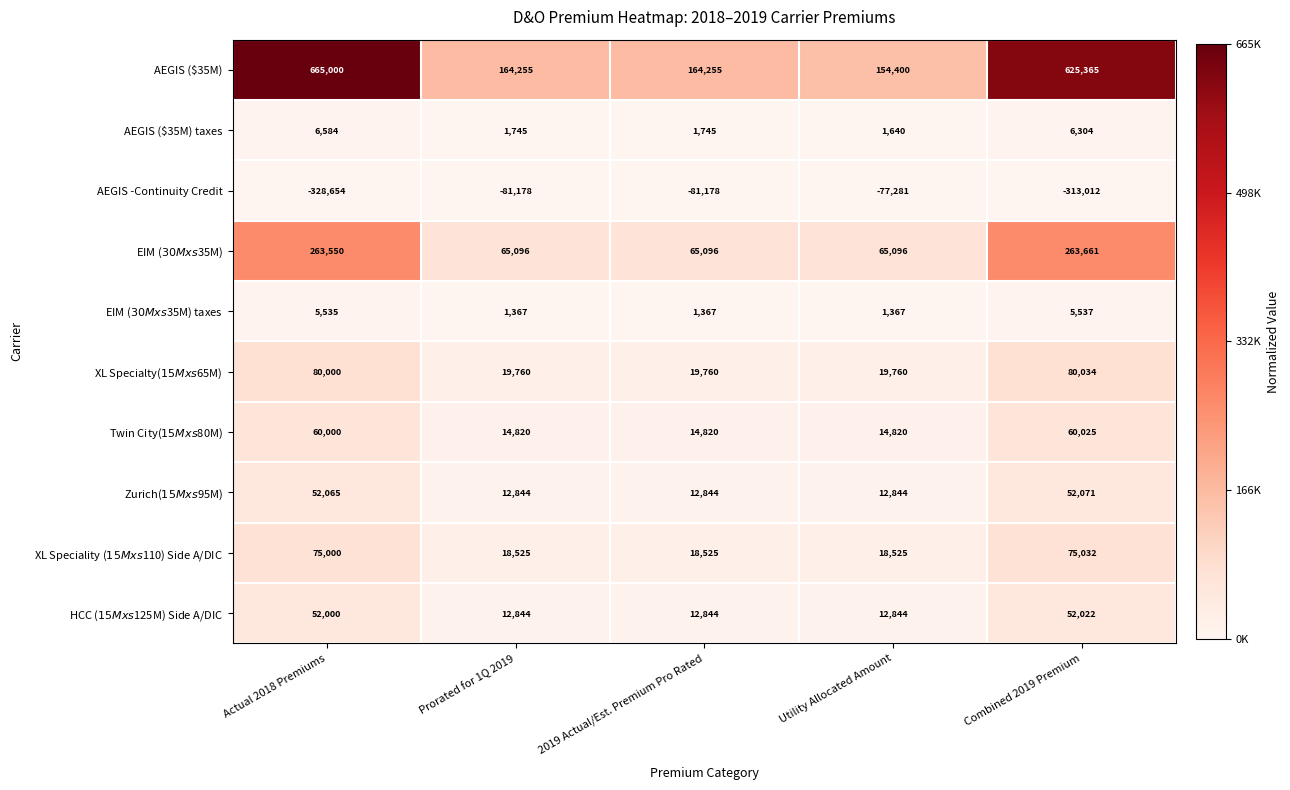

What is the sum of all AEGIS ($35M) taxes values?

18018